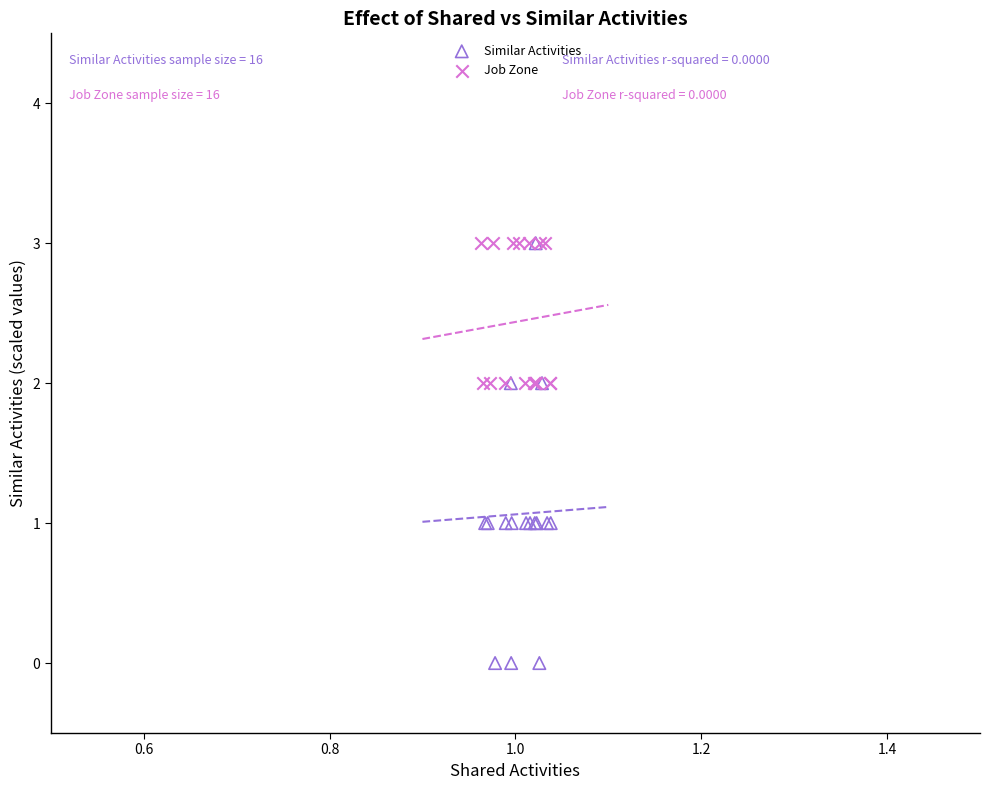

Which series contains the lowest Y value?

Similar Activities